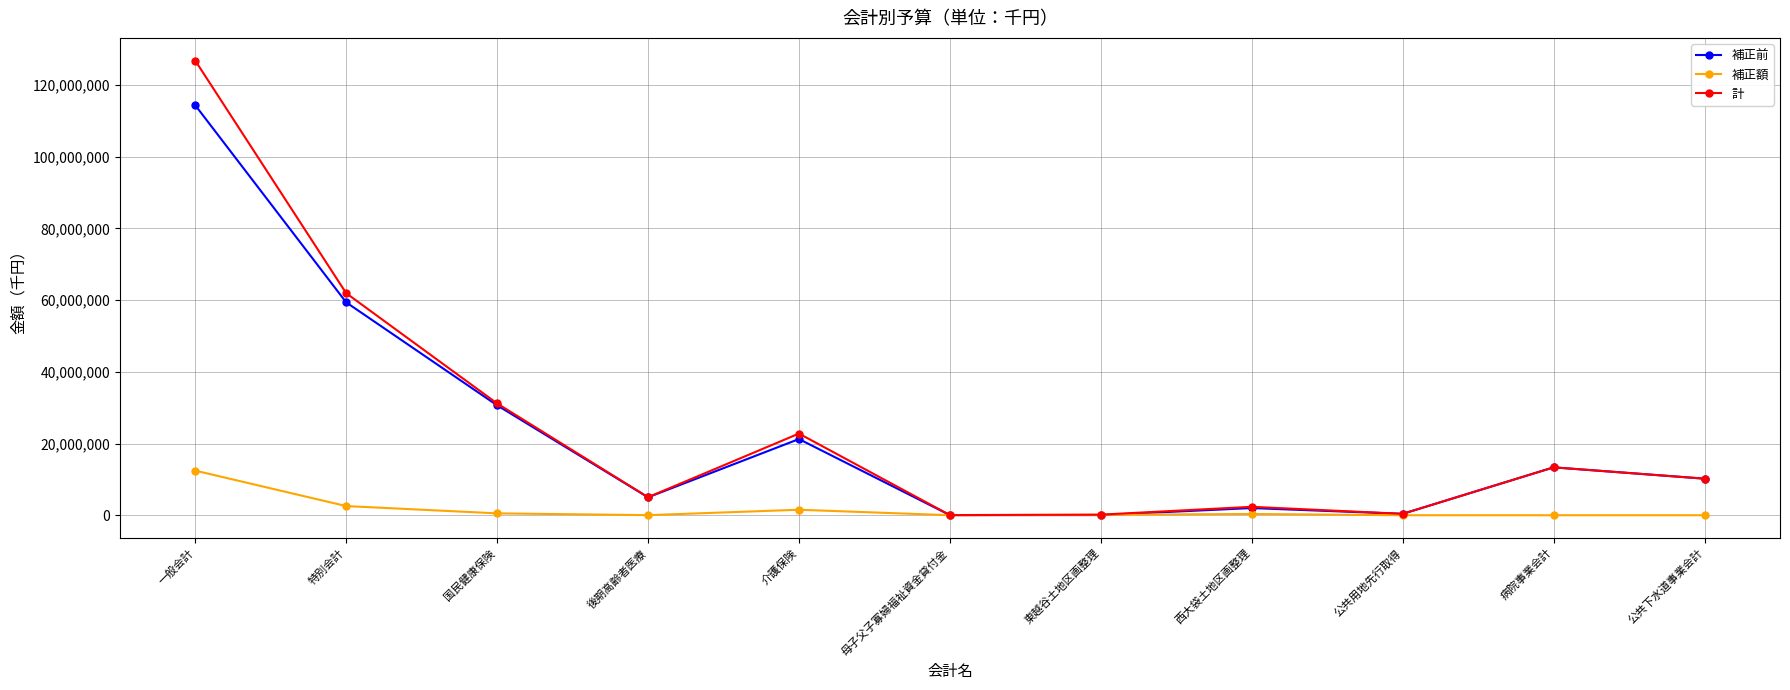

Which series has the widest spread of values?

計